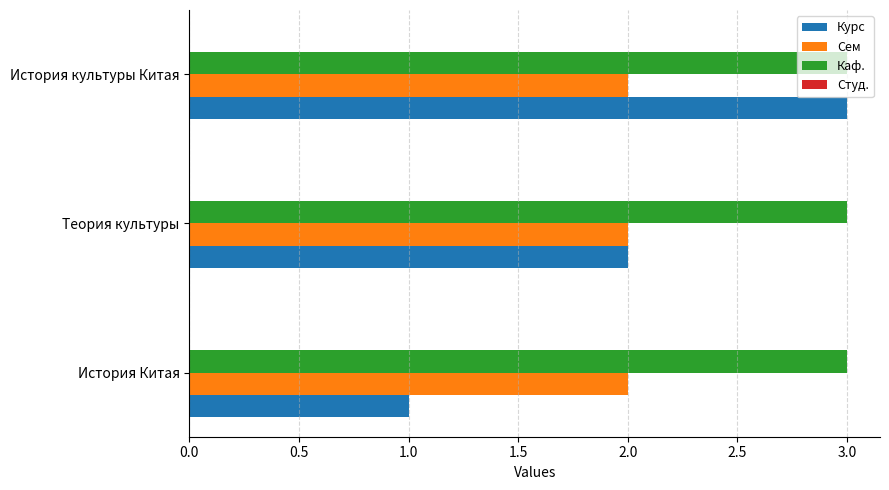

Which series has the largest total across all categories?

Каф.